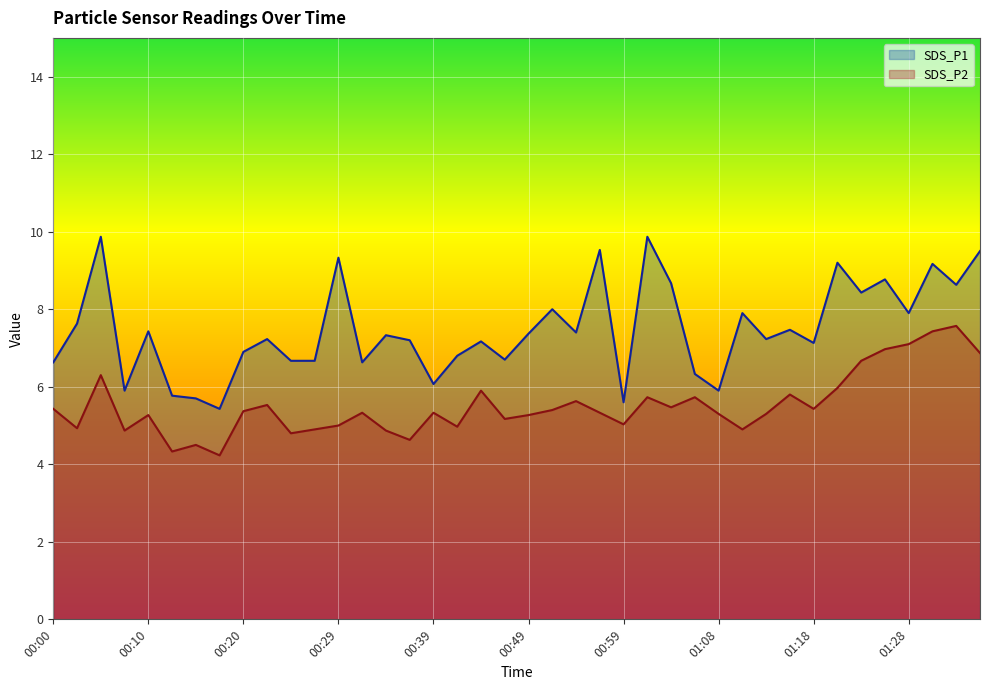

Between 00:34 and 01:20, which is larger?

01:20